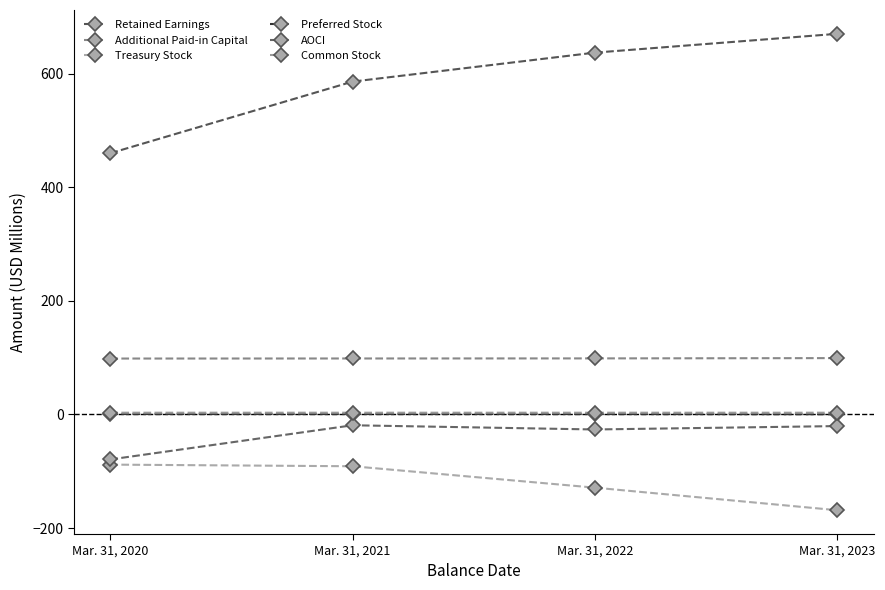

What is the total value across all series at Mar. 31, 2023?

583.5